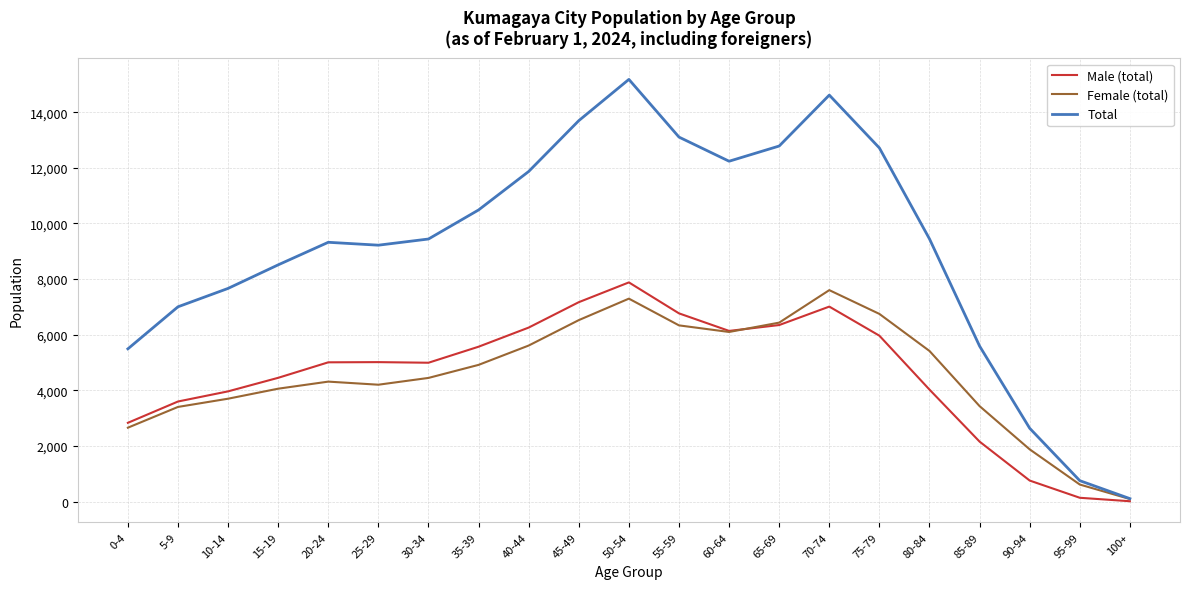

Which series has the largest total across all categories?

Total